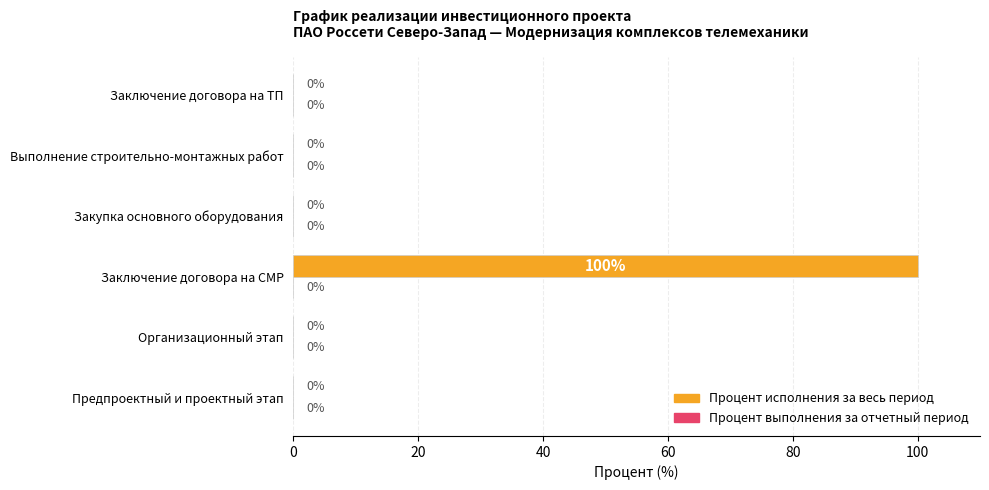

What is the change in value from Заключение договора на СМР to Выполнение строительно-монтажных работ?

-100